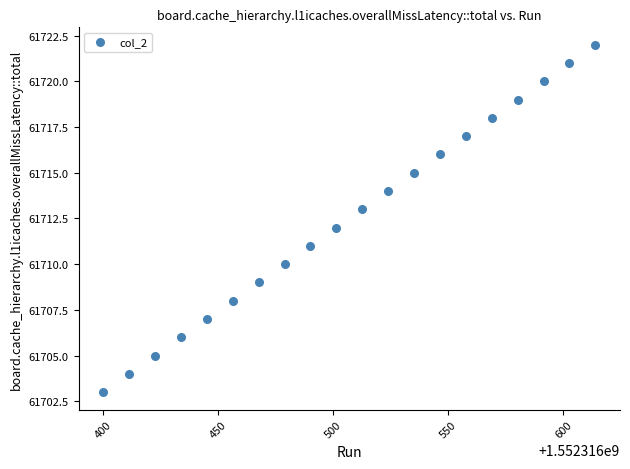

What is the range of Y values (max minus min)?

19